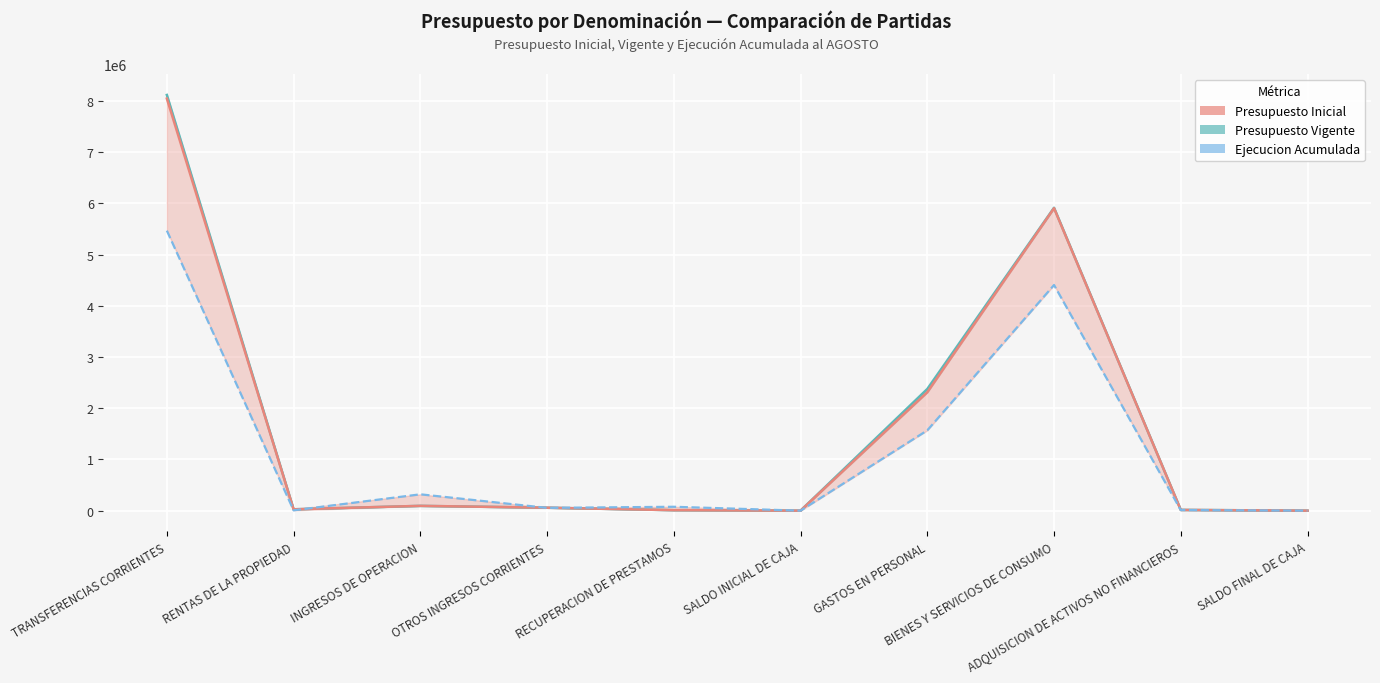

Which series changed the most between OTROS INGRESOS CORRIENTES and RECUPERACION DE PRESTAMOS?

Presupuesto Vigente